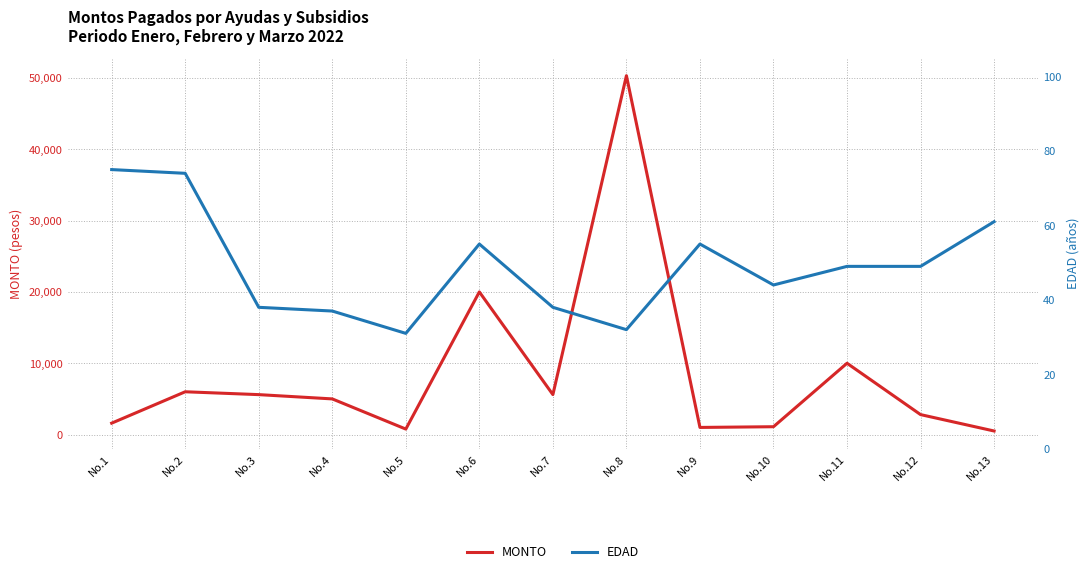

True or false: EDAD and MONTO cross at least once.

False